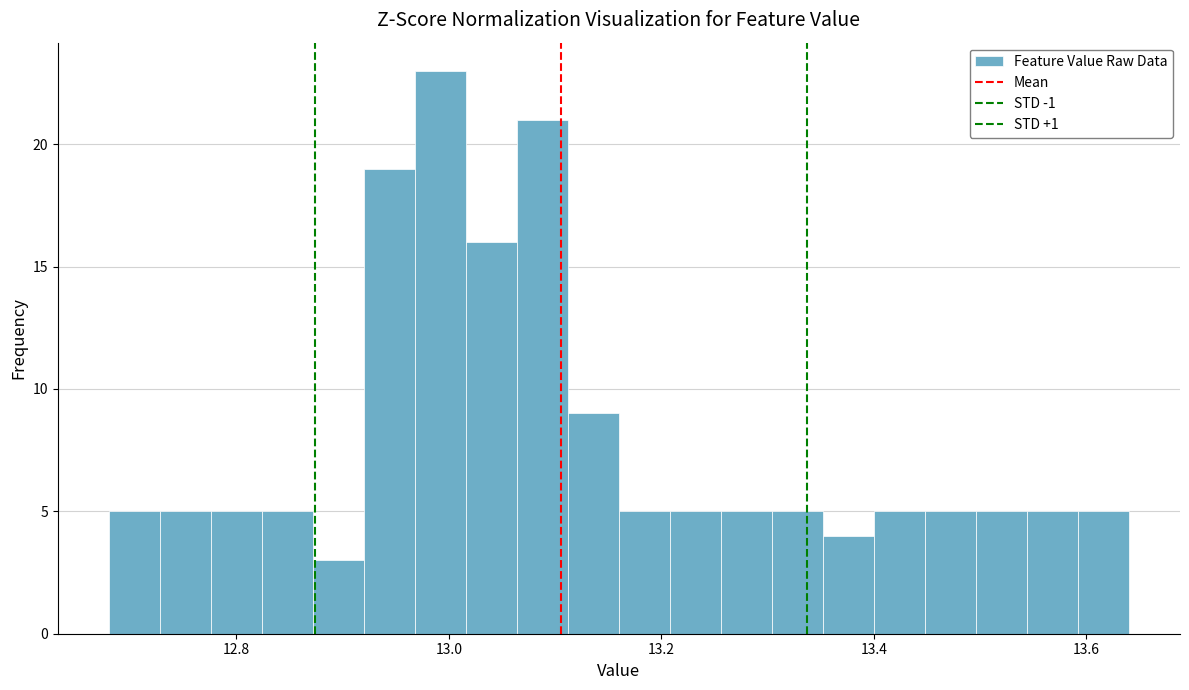

Around what value on the x-axis is the tallest bar? Give the approximate position of its centre, as read against the axis.

13.00